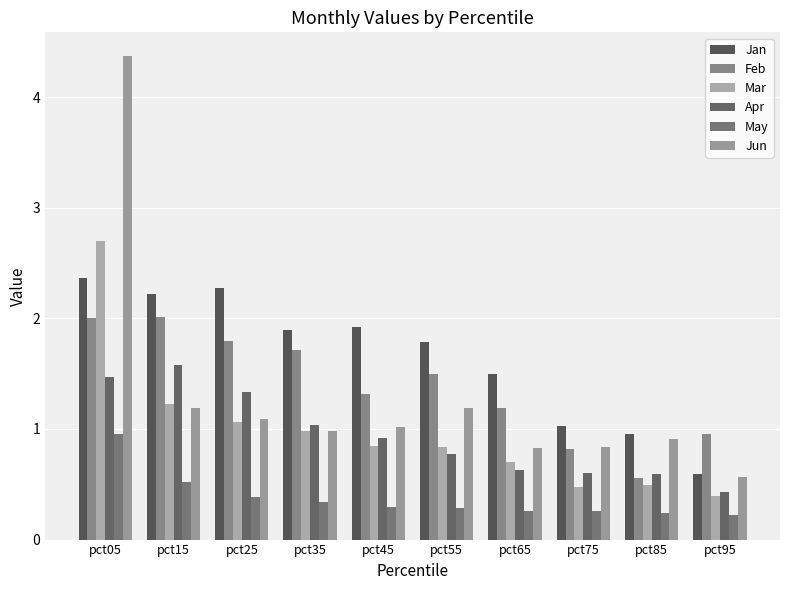

What is the total value across all series at pct55?

6.4